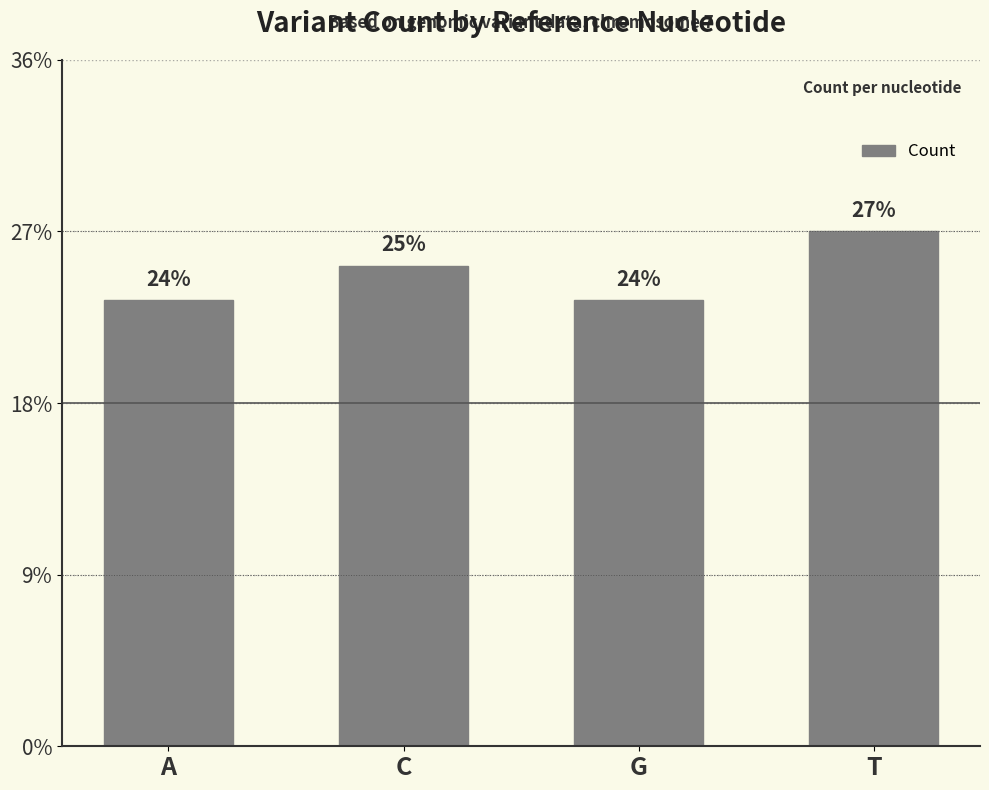

Which has a higher value, A or C?

C